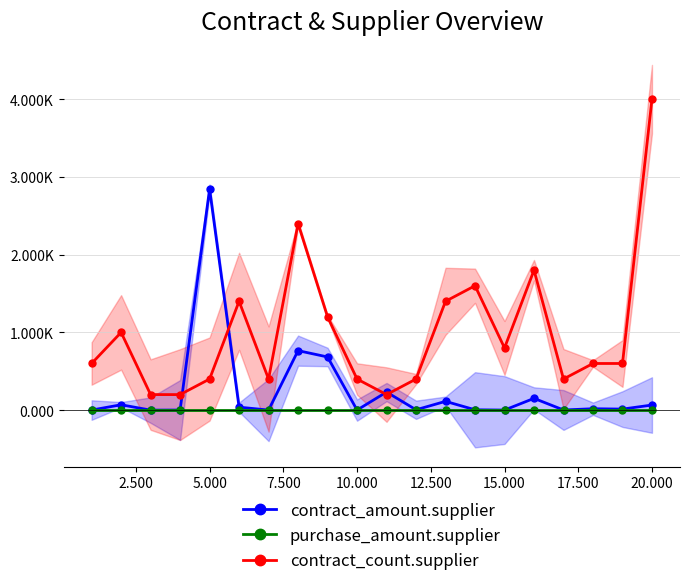

What is the difference between the second highest and second lowest values in the contract_amount.supplier series?

764.3